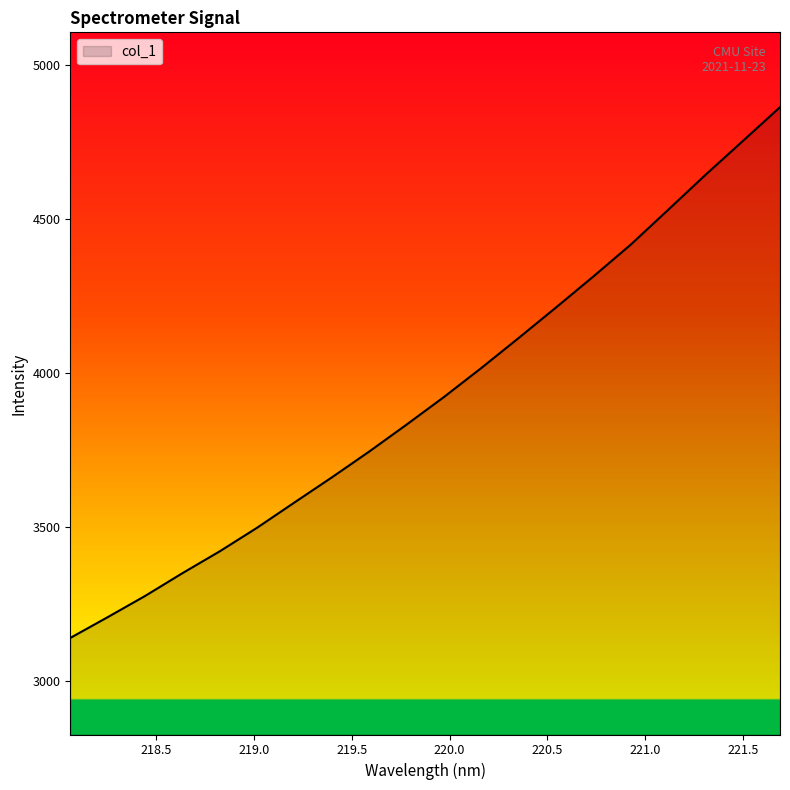

What is the minimum value shown in the chart?

3138.5